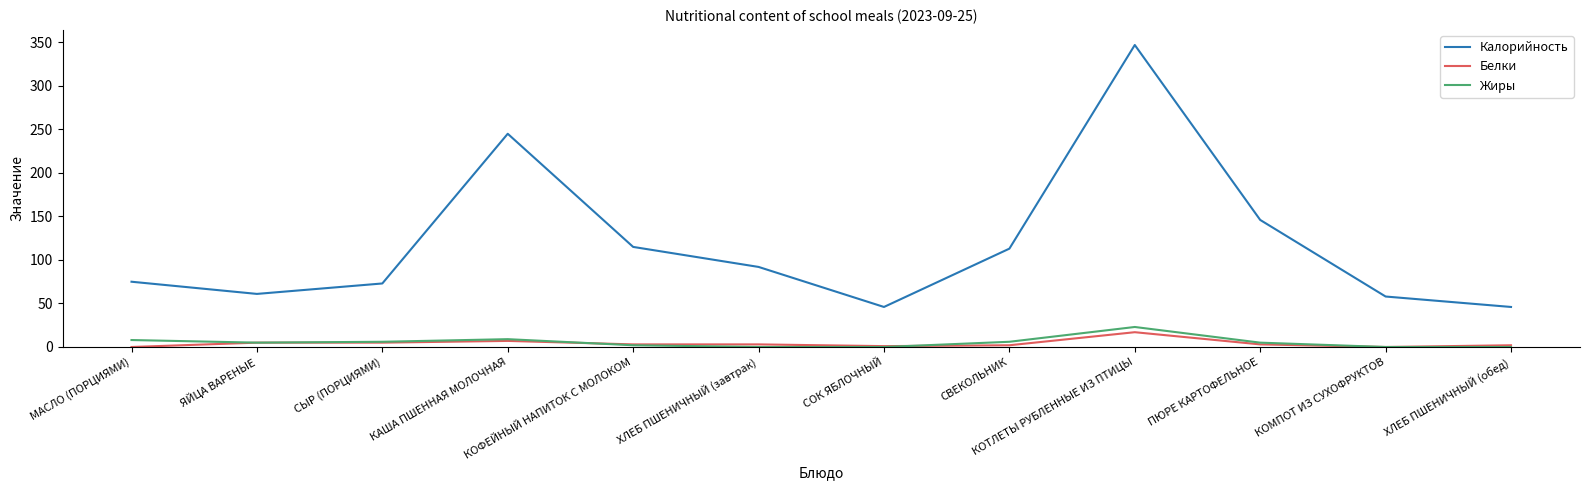

At which category does the chart reach its peak across all series?

КОТЛЕТЫ РУБЛЕННЫЕ ИЗ ПТИЦЫ